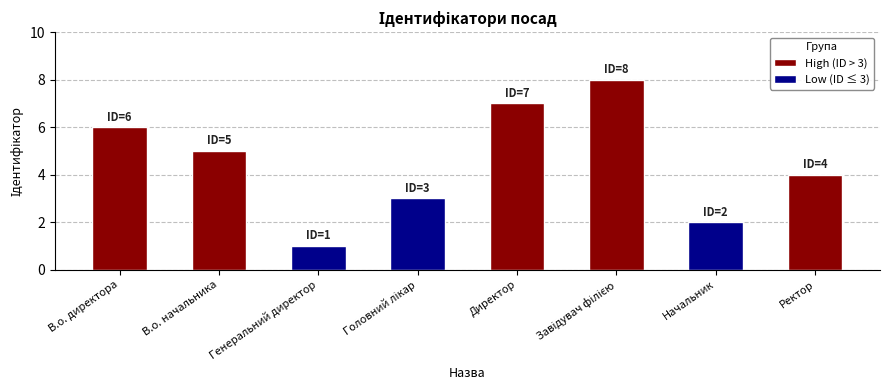

What is the change in value from Генеральний директор to Головний лікар?

+2